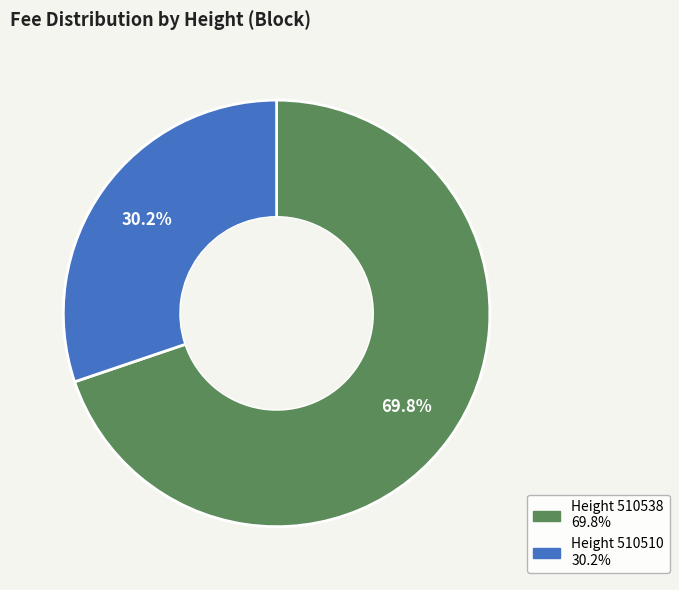

Is there any slice that represents more than half of the pie?

Yes